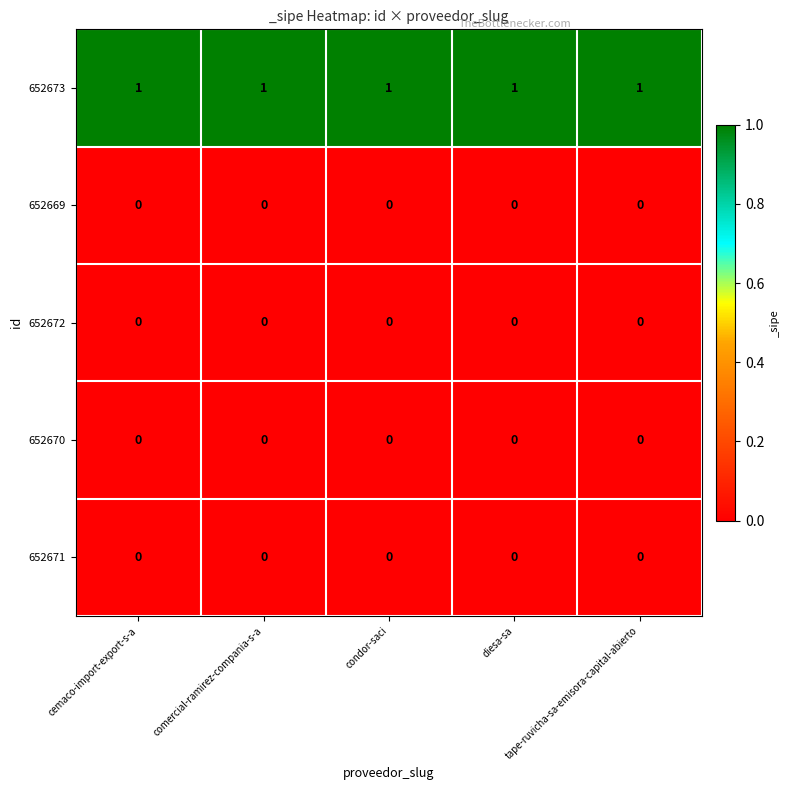

At how many categories does at least one series exceed 0?

5